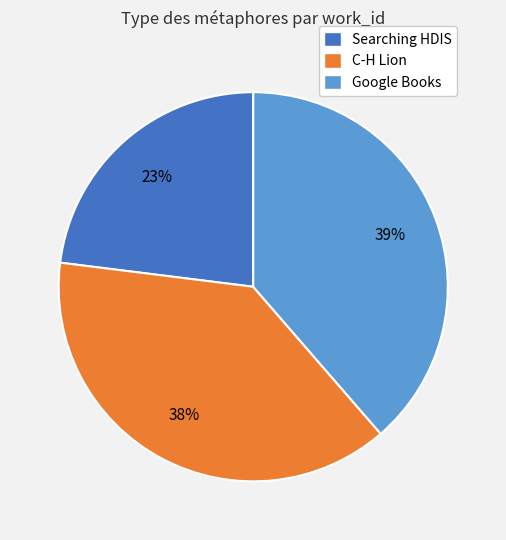

Is it true that Searching HDIS is 13% of the pie?

False